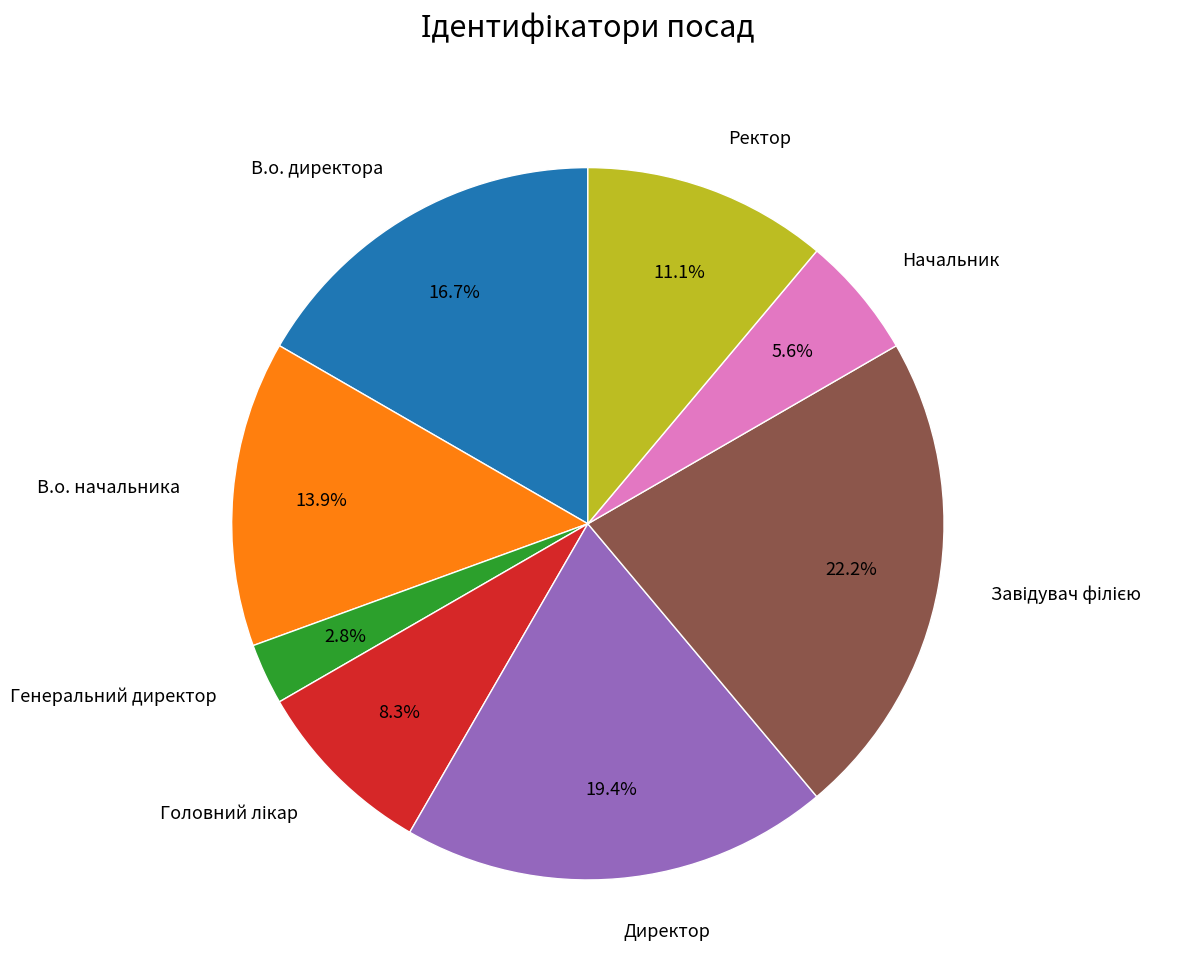

Combined, do Директор and В.о. начальника account for over 50%?

No